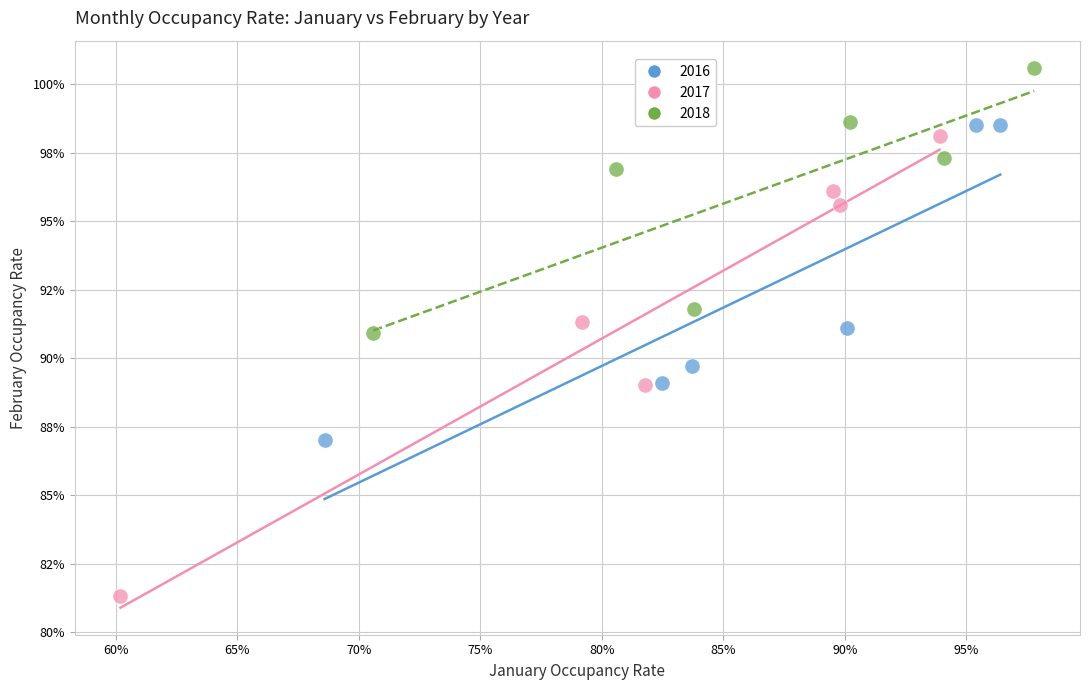

What are all the series names shown in the legend?

2016, 2017, 2018